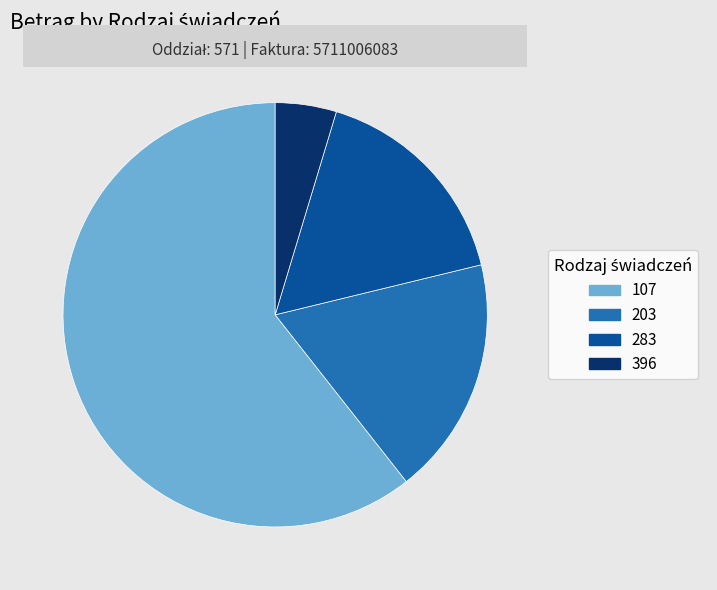

How many slices are in this pie chart?

4